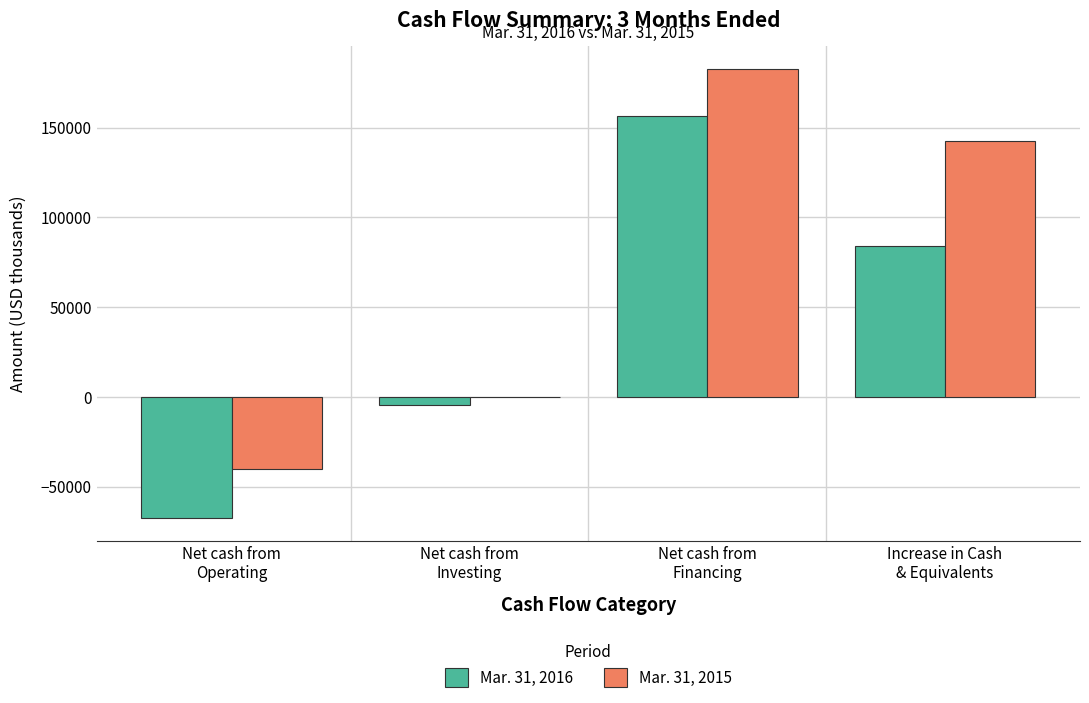

Is the value of Mar. 31, 2015 at Net cash from
Operating greater than the value of Mar. 31, 2016 at Increase in Cash
& Equivalents?

No